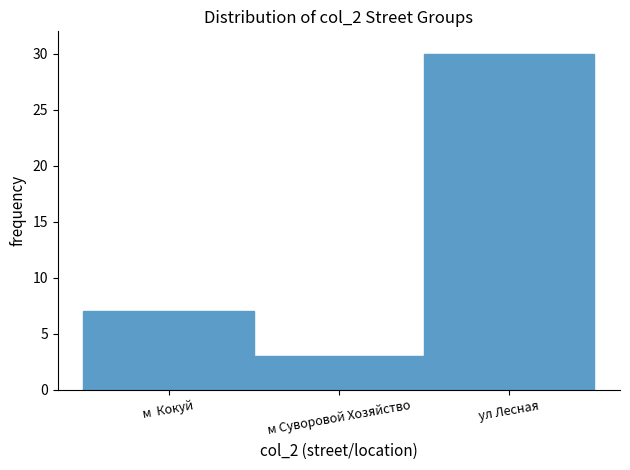

Reading left to right, transcribe all the data shown in this chart.

м  Кокуй=7	м Суворовой Хозяйство=3	ул Лесная=30